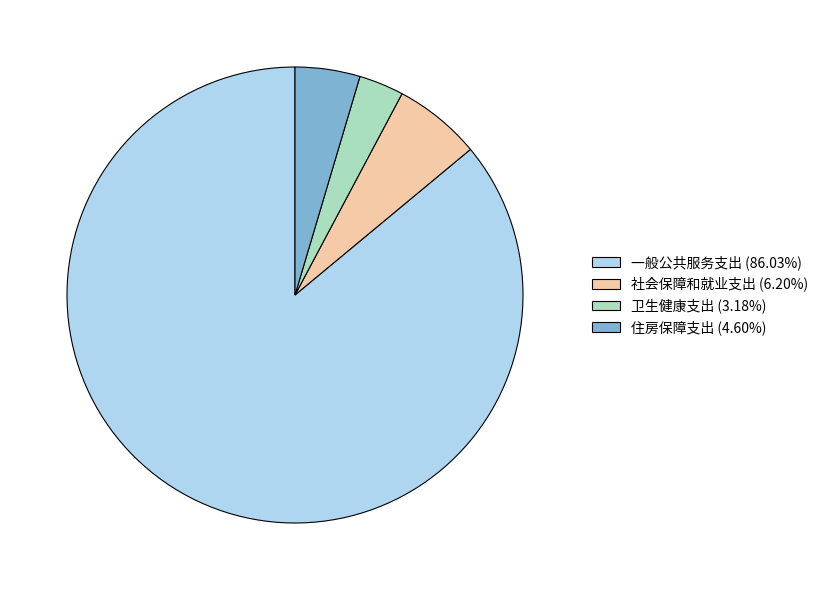

Does 卫生健康支出 (3.18%) account for over 50% of the chart?

No